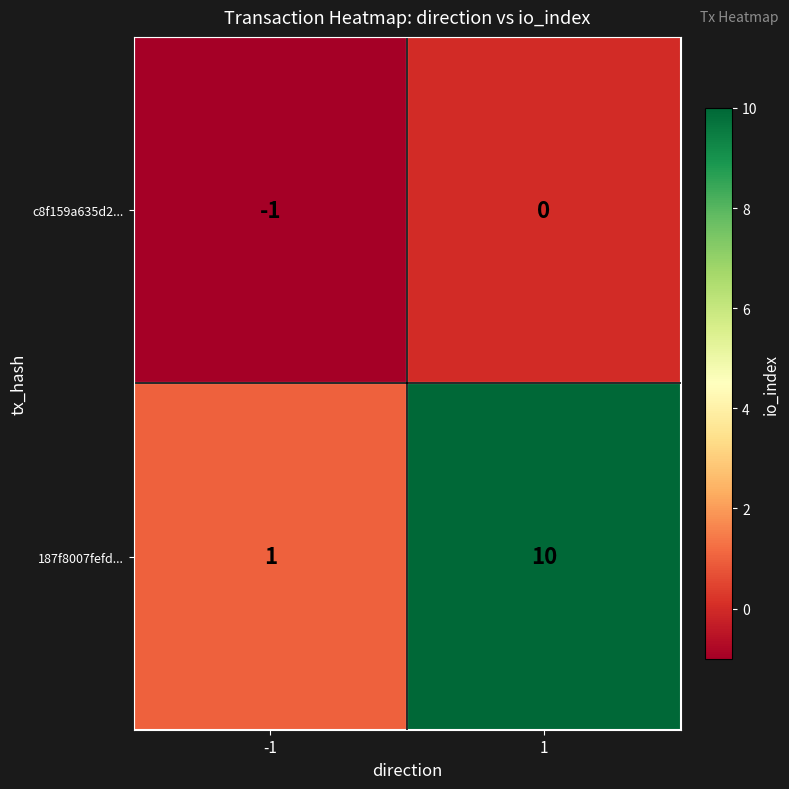

Is it true that c8f159a635d2... equals 0 at 1?

True